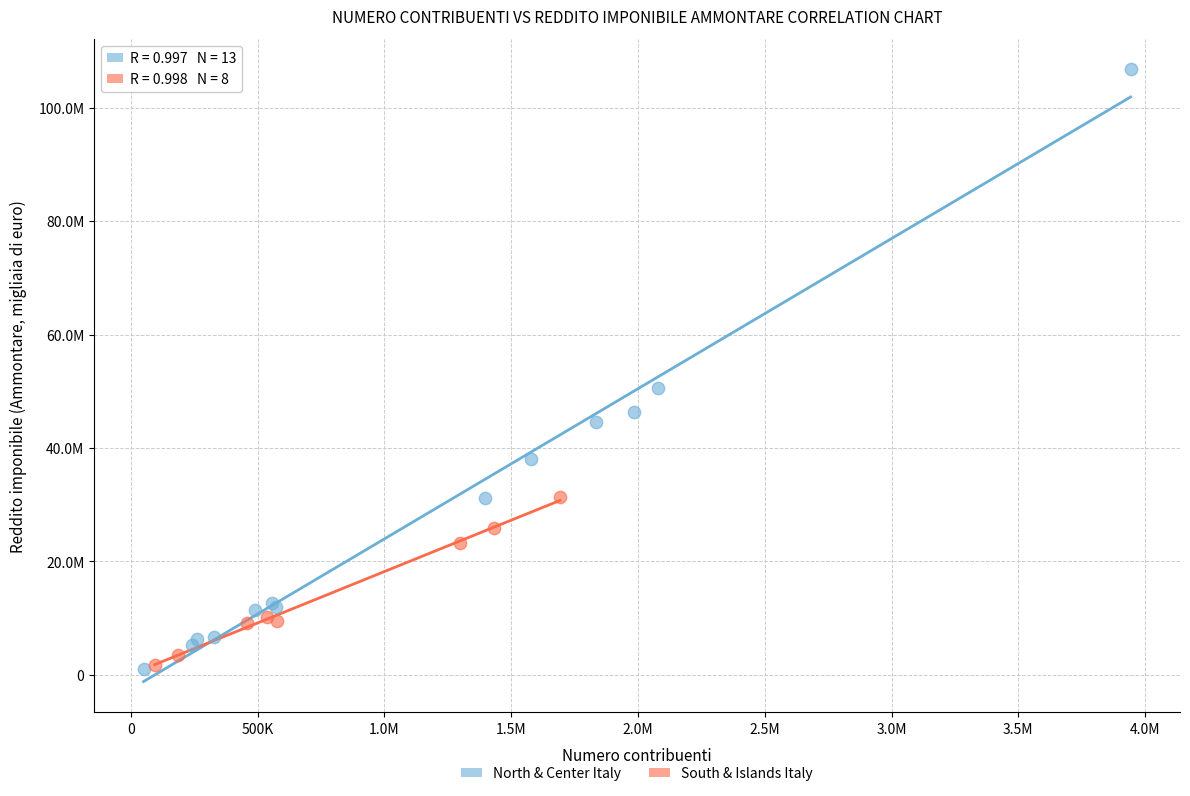

Which series reaches the maximum Y coordinate?

North & Center Italy